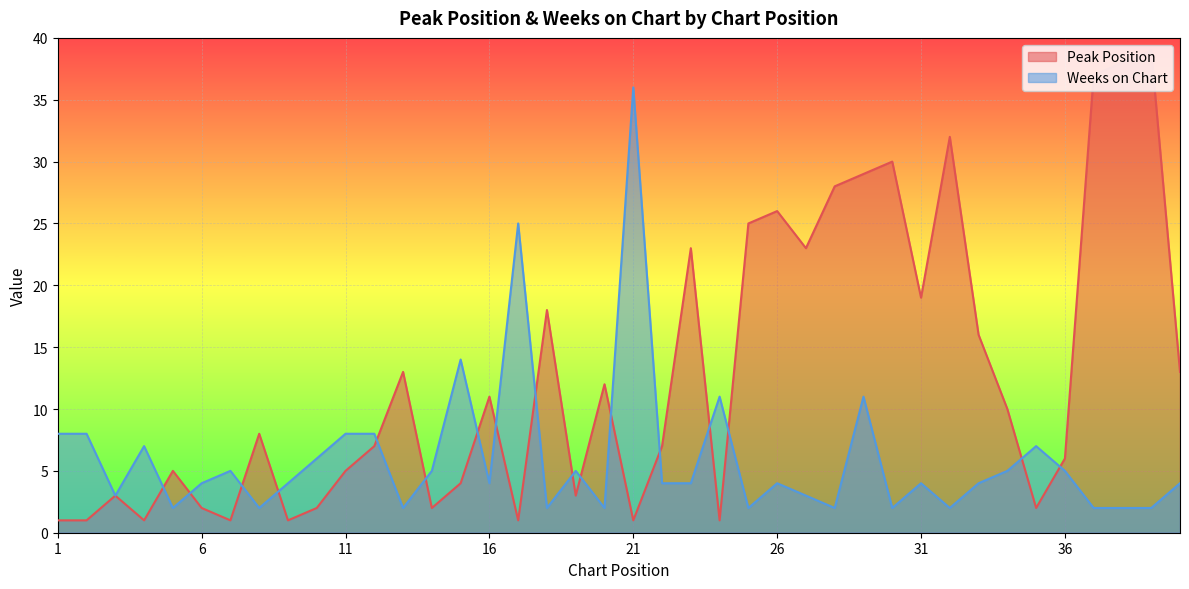

Where is Weeks on Chart nearest to the value 19?

15